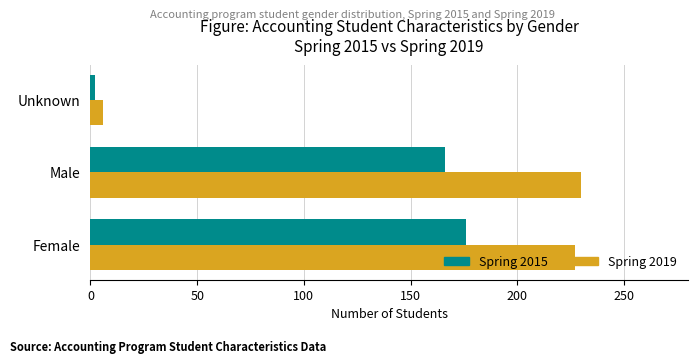

Rank the series by their maximum value, from highest to lowest.

Spring 2019, Spring 2015